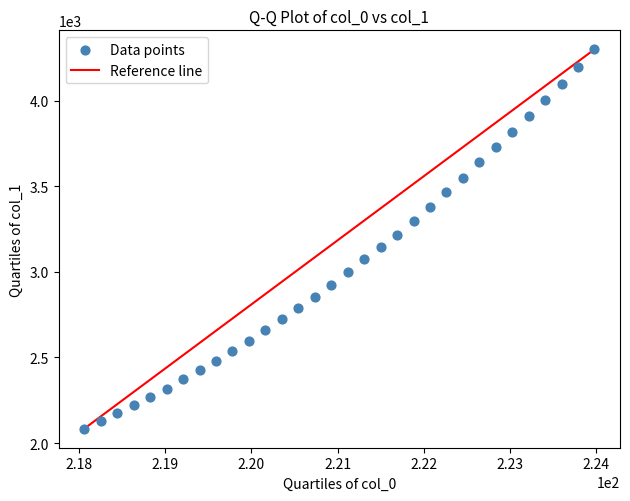

What is the range of Y values (max minus min)?

2215.9